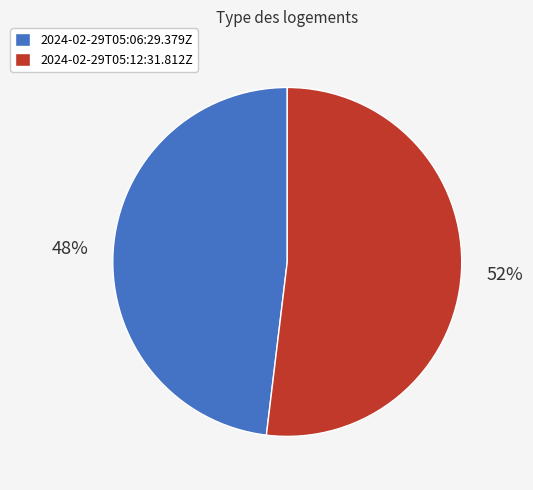

Is the sum of 2024-02-29T05:06:29.379Z and 2024-02-29T05:12:31.812Z greater than half?

Yes